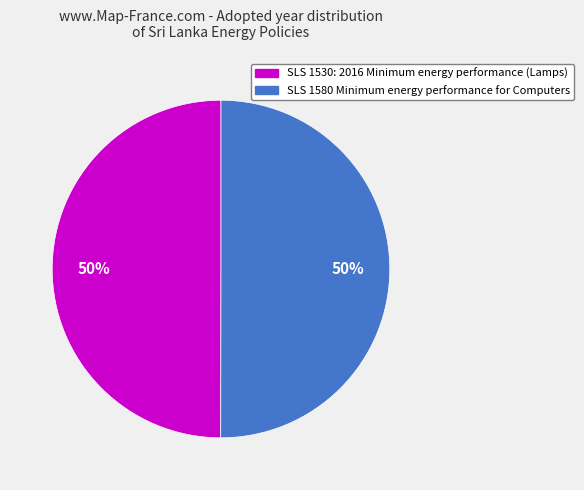

Do SLS 1580 Minimum energy performance for Computers and SLS 1530: 2016 Minimum energy performance (Lamps) together represent more than half of the pie?

Yes